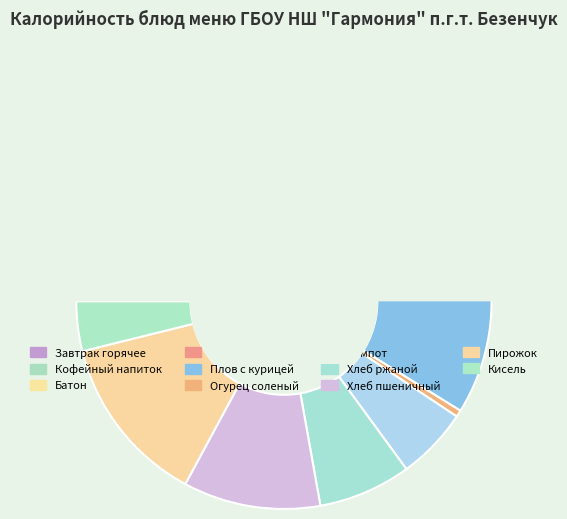

What is the smallest slice in the pie chart?

Огурец соленый